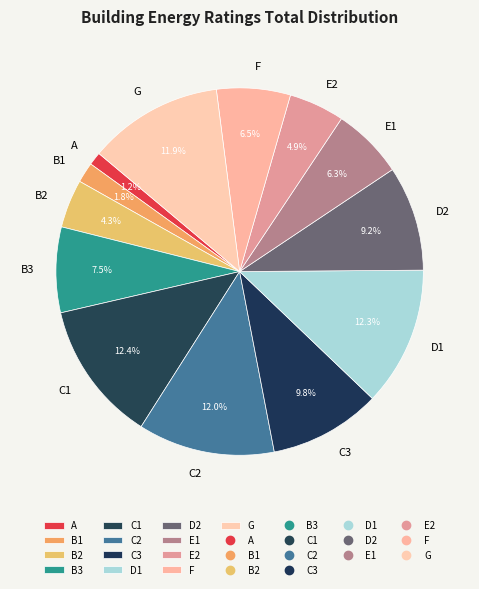

True or false: E2 accounts for 5% of the total.

True